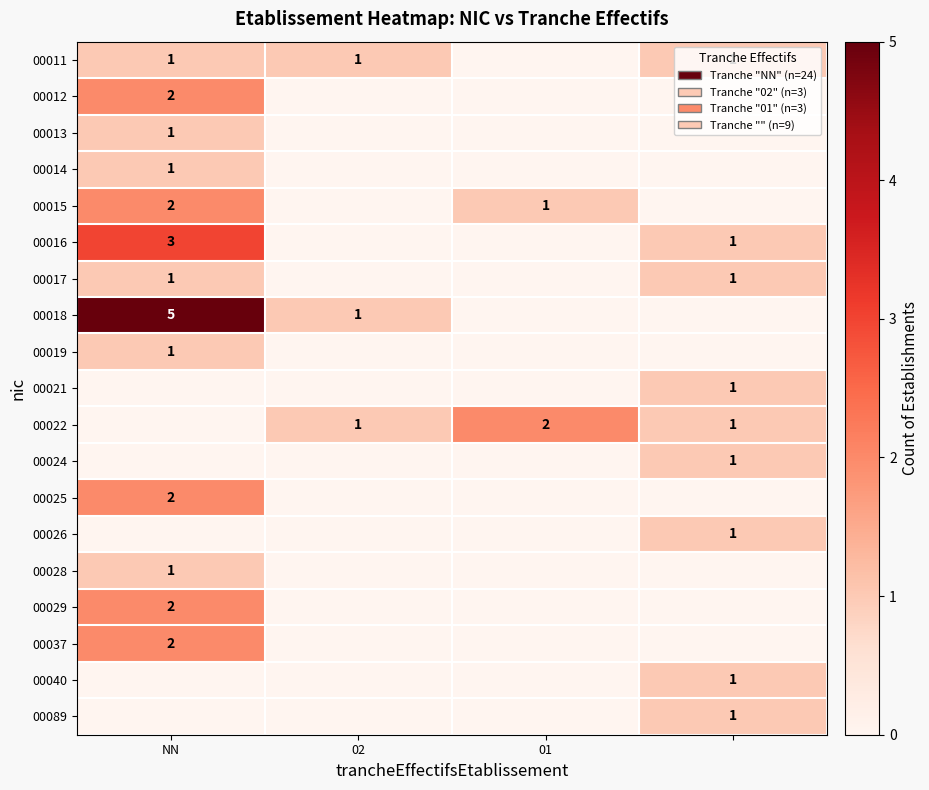

True or false: 00028 has a value of 0 at NN.

False